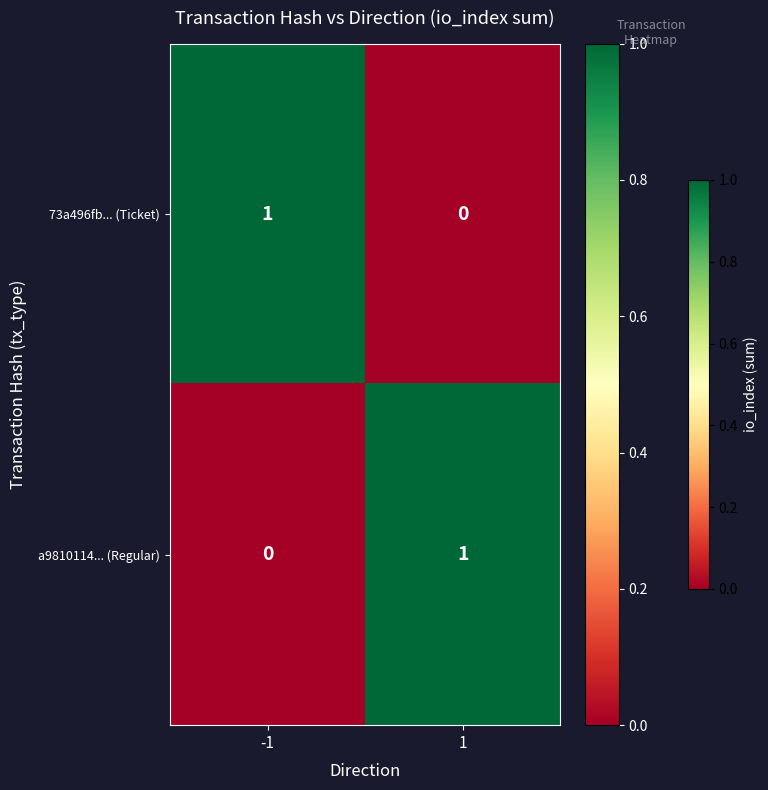

Is it true that a9810114... (Regular) equals 1 at 1?

True